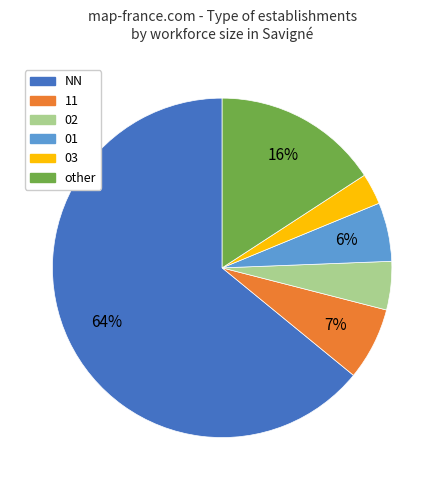

To the nearest percent, what is the average slice percentage?

17%